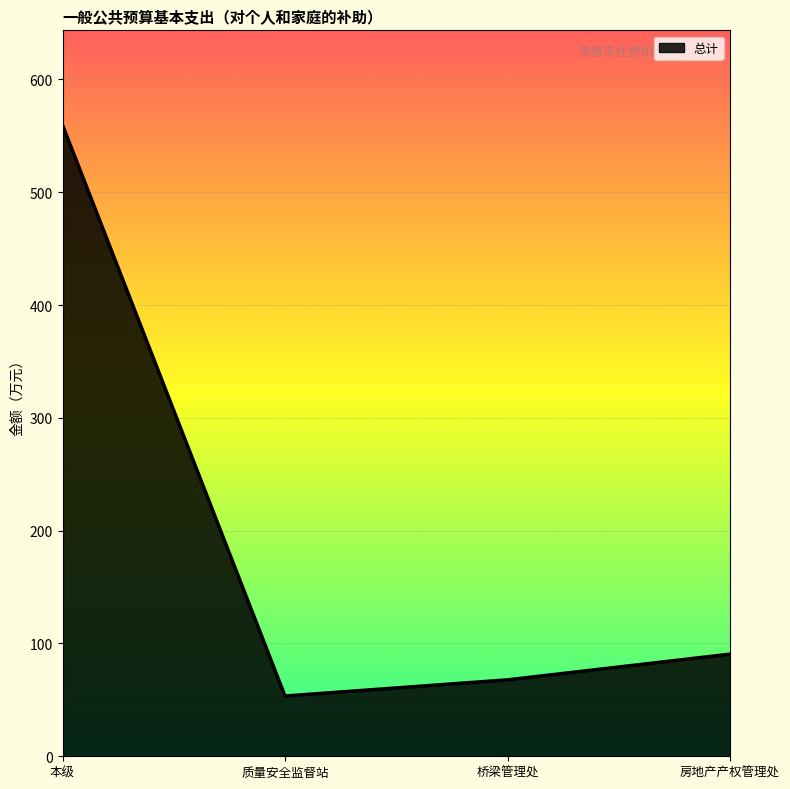

Rank the categories by value from lowest to highest.

质量安全监督站, 桥梁管理处, 房地产产权管理处, 本级